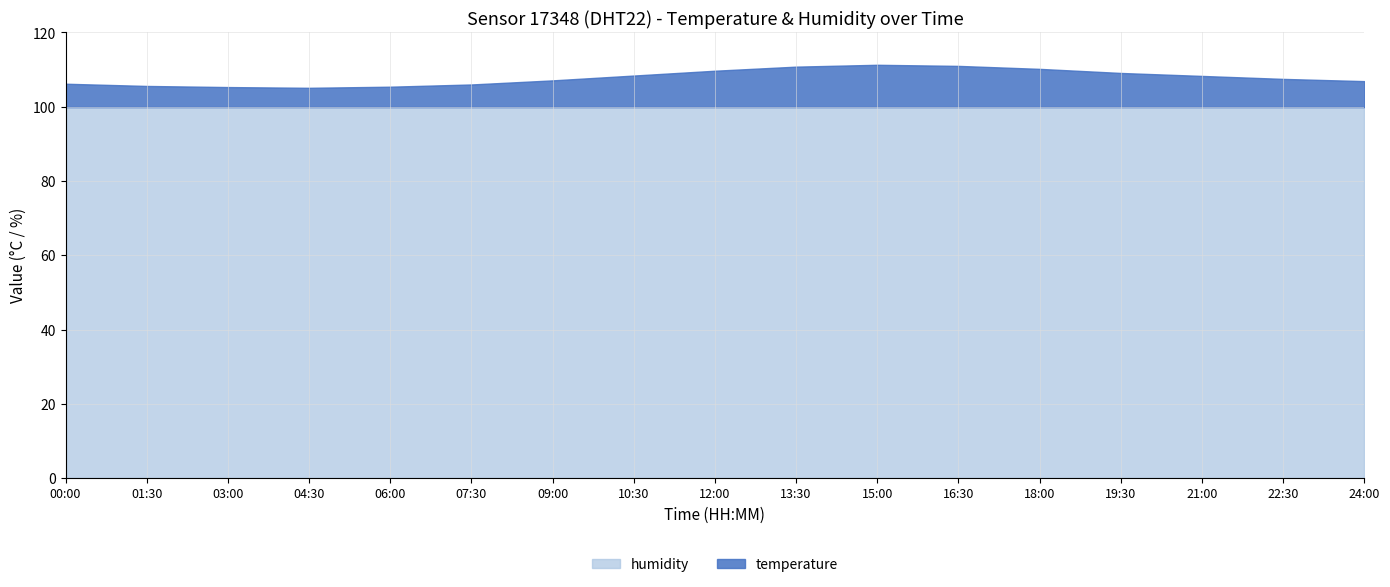

At 22:30, list the series in order from largest to smallest.

humidity, temperature